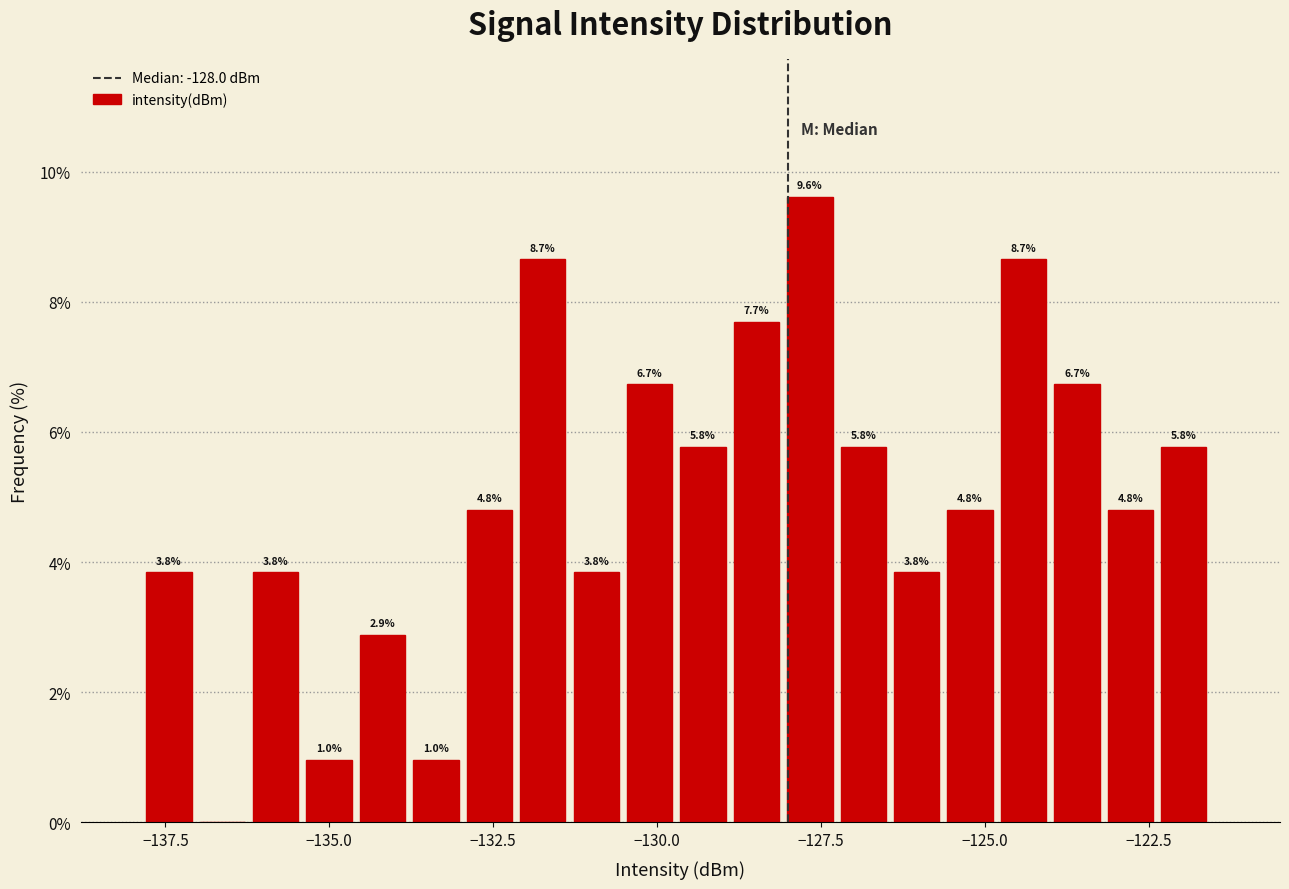

Around what value on the x-axis is the tallest bar? Give the approximate position of its centre, as read against the axis.

-127.5